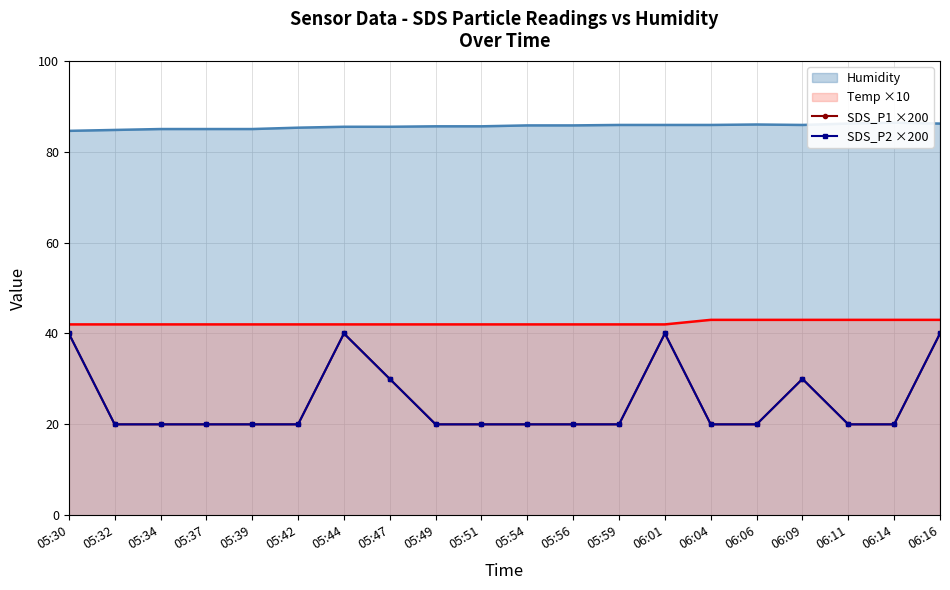

True or false: SDS_P2 ×200 and SDS_P1 ×200 intersect in this chart.

False